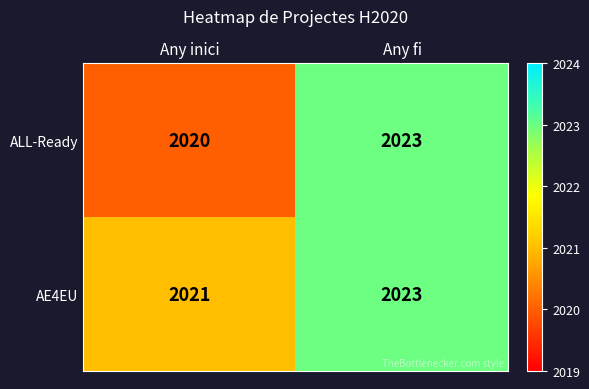

Where is AE4EU nearest to the value 2022?

Any inici